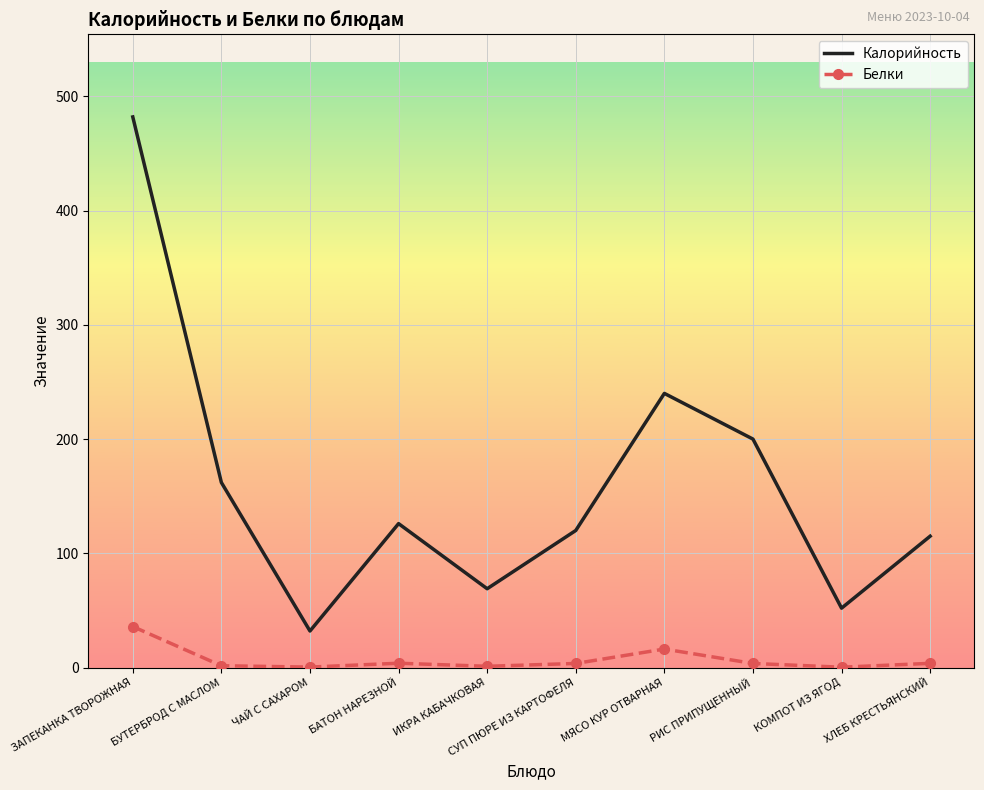

What is the total value across all series at МЯСО КУР ОТВАРНАЯ?

256.2